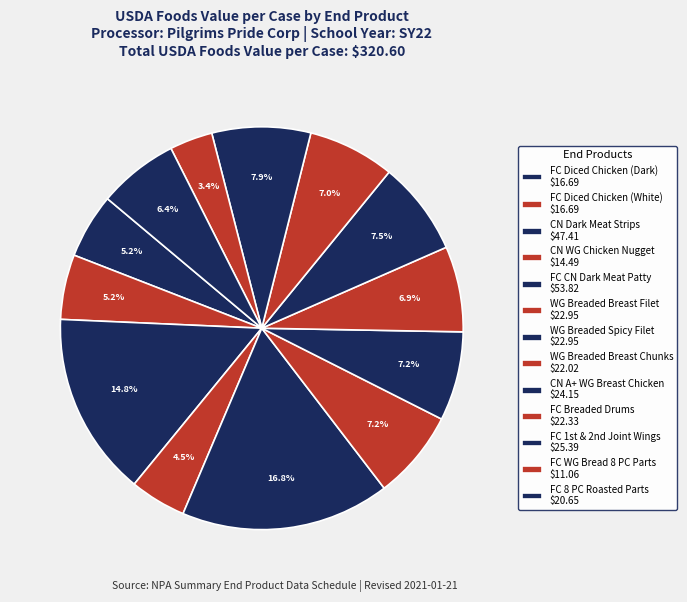

How many segments does this pie chart have?

13